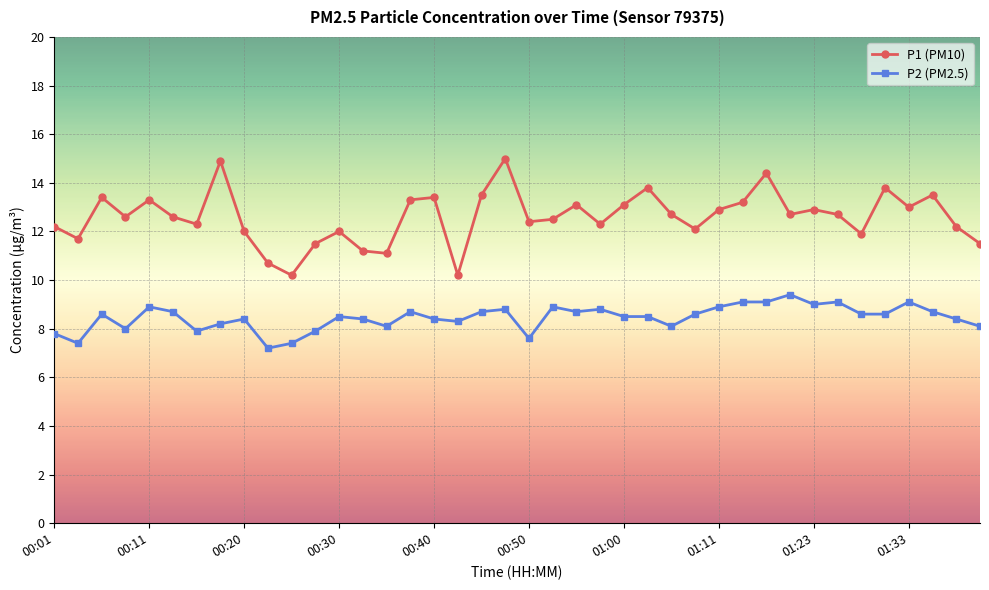

Which series has the largest total across all categories?

P1 (PM10)